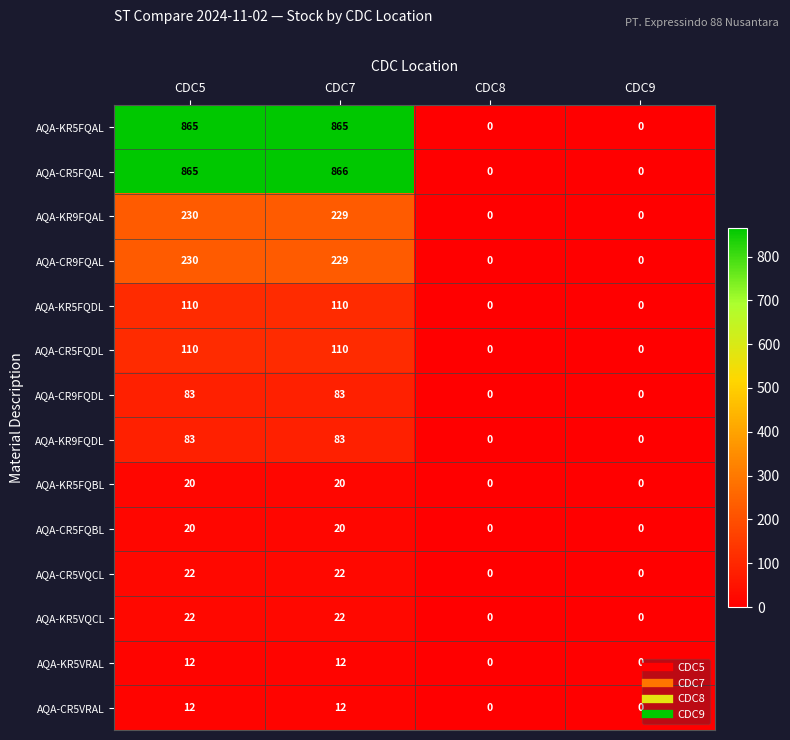

How many data points does each series have?

4